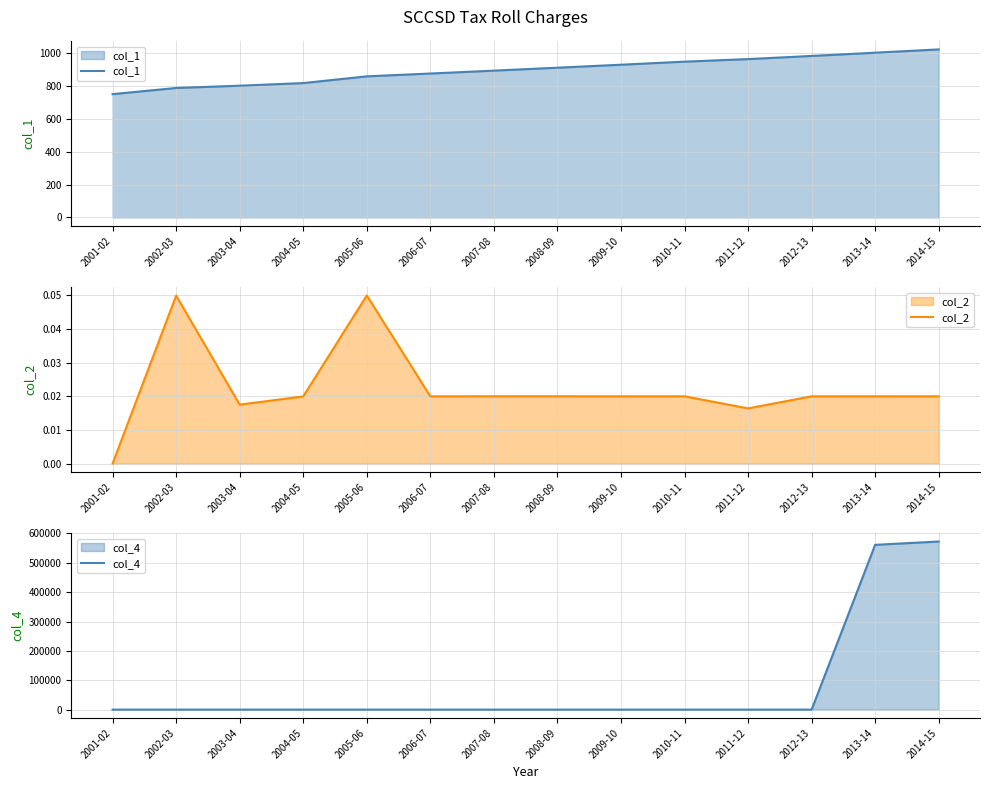

Is the value of col_1 at 2014-15 greater than the value of col_4 at 2001-02?

Yes